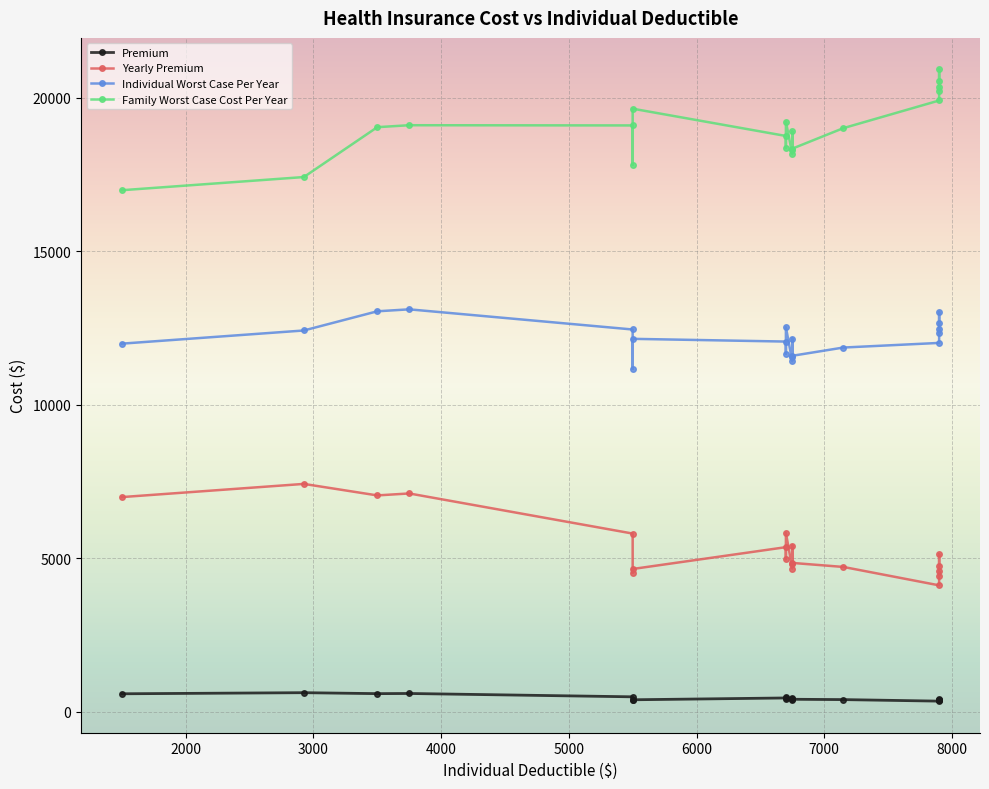

How many values in the Individual Worst Case Per Year series exceed 12159?

10